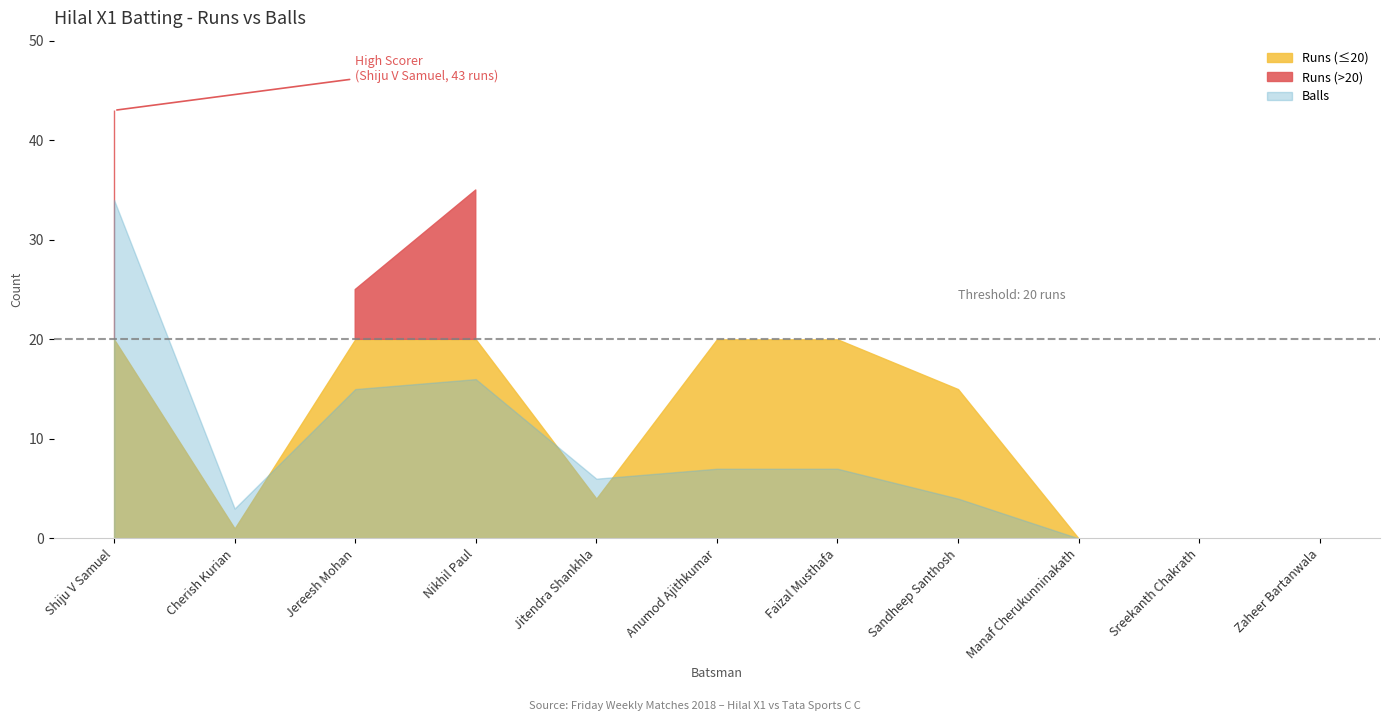

Where do Runs and Balls first cross each other?

Shiju V Samuel and Cherish Kurian